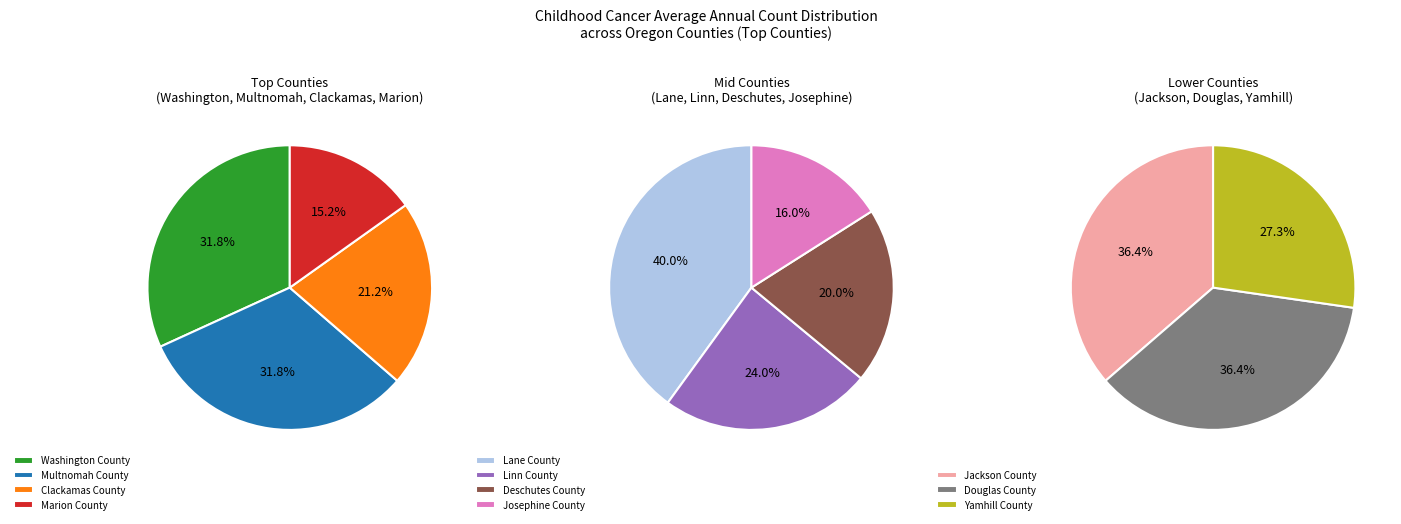

Rank the categories by value from lowest to highest.

Yamhill County, Josephine County, Jackson County, Douglas County, Deschutes County, Linn County, Marion County, Lane County, Clackamas County, Washington County, Multnomah County